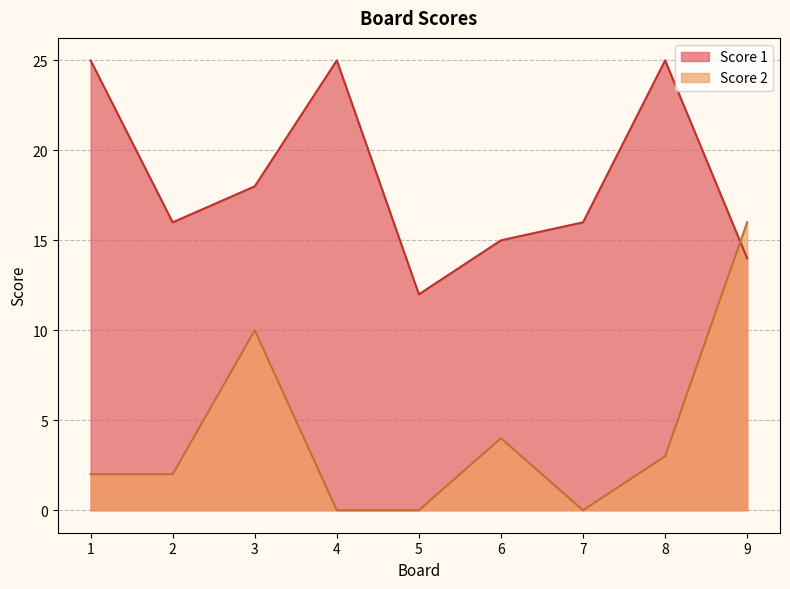

What is the maximum value for Score 2?

16